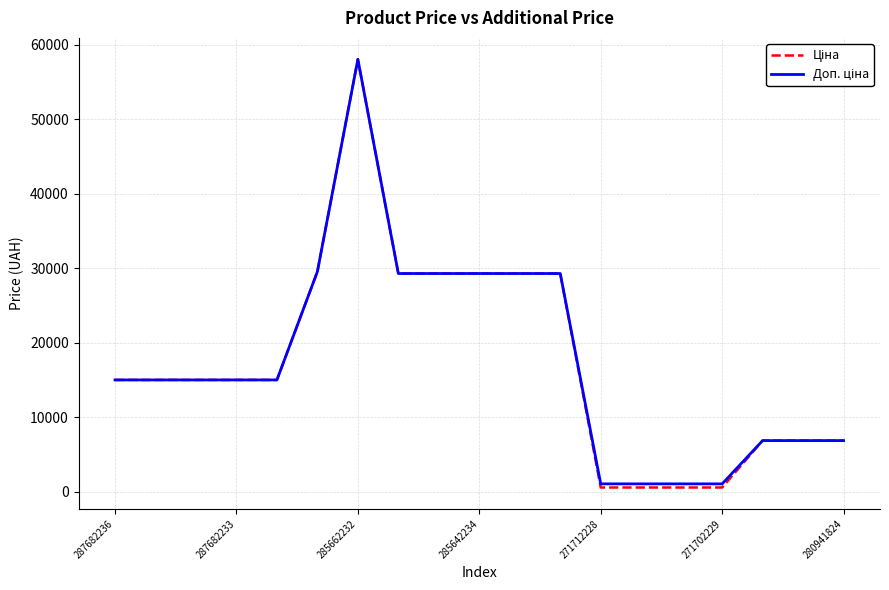

What is the greatest value displayed?

58037.0